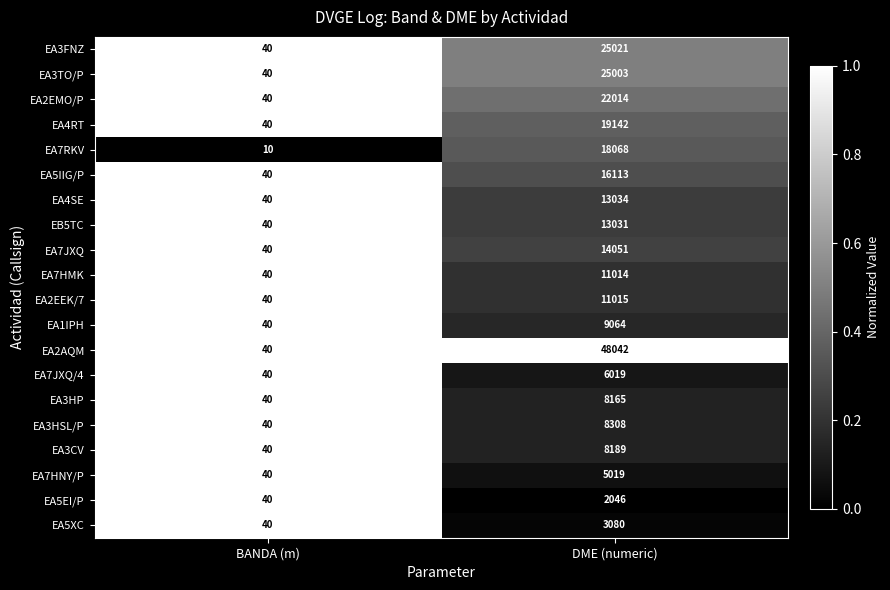

What is the sum of the EA4SE values at DME (numeric) and BANDA (m)?

13074